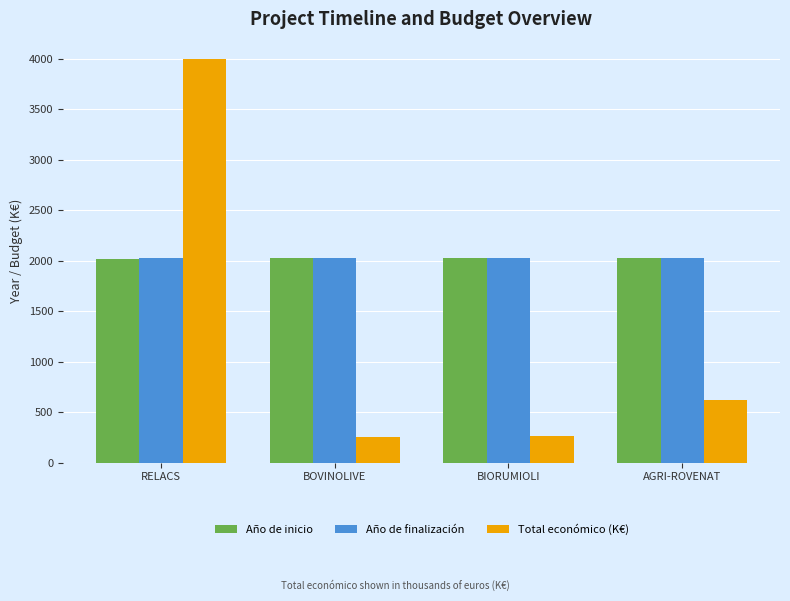

At how many categories does at least one series exceed 3859?

1